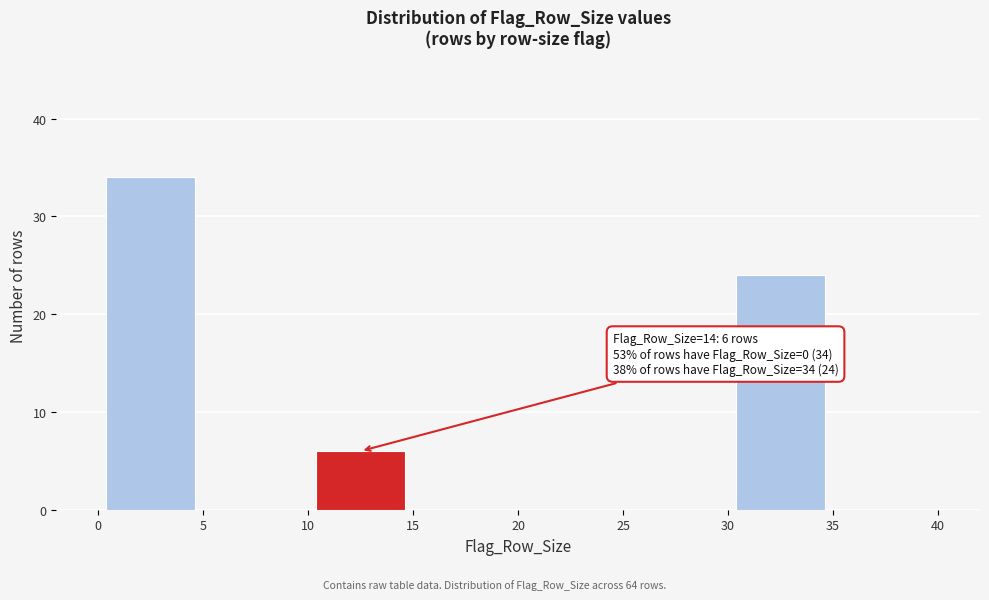

Over which range of the x-axis is the bar tallest?

0 to 5